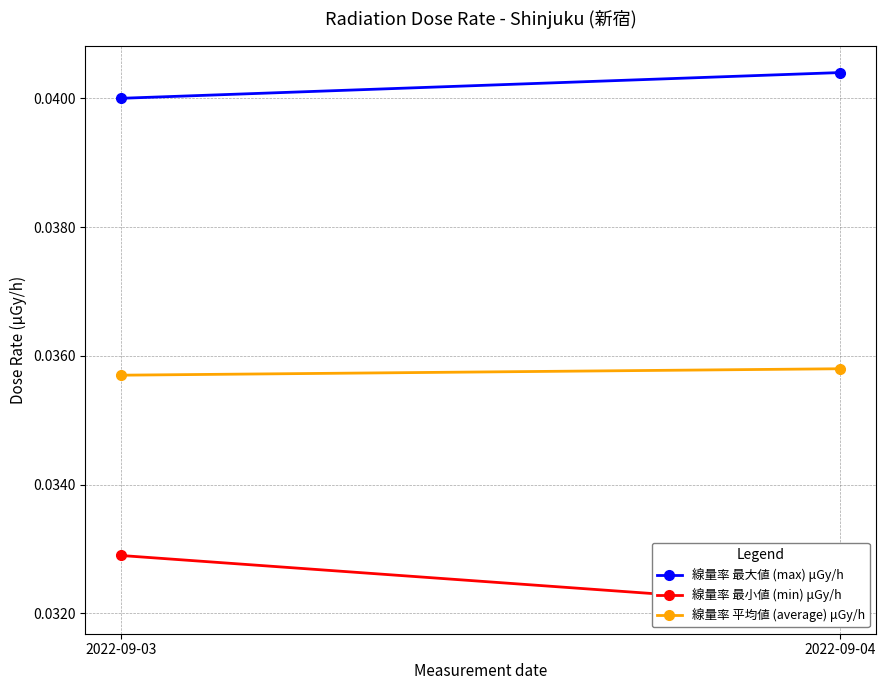

Rank the series at 2022-09-04 from lowest to highest value.

線量率 最小値 (min) μGy/h, 線量率 平均値 (average) μGy/h, 線量率 最大値 (max) μGy/h